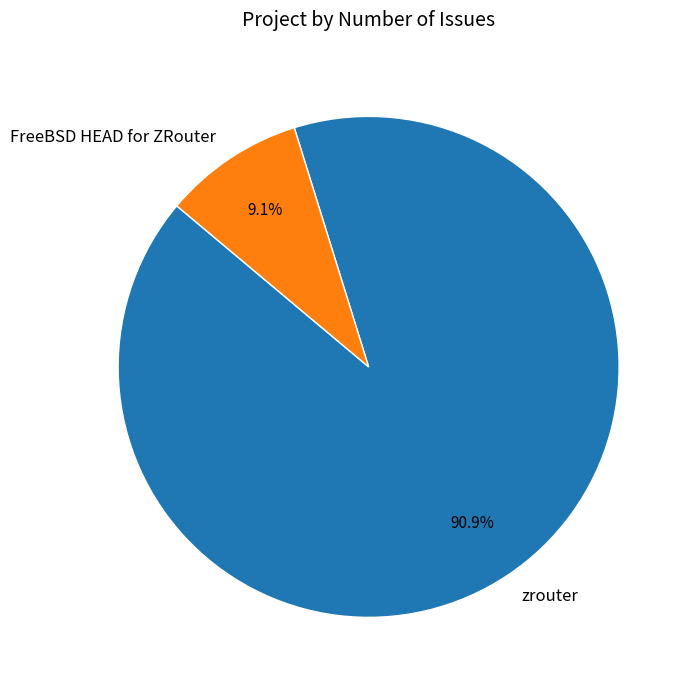

Which slice represents more than half of the pie?

zrouter